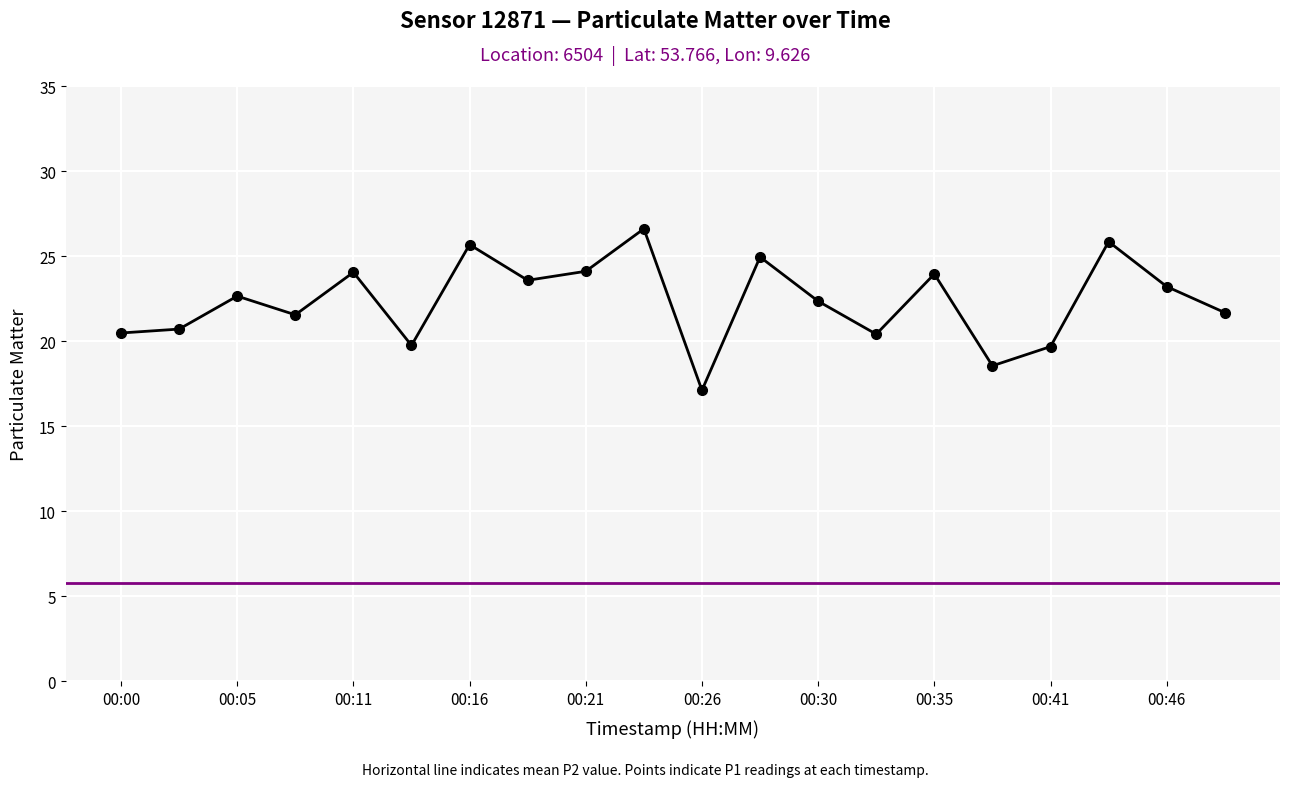

At which label does the data first exceed 22?

00:05